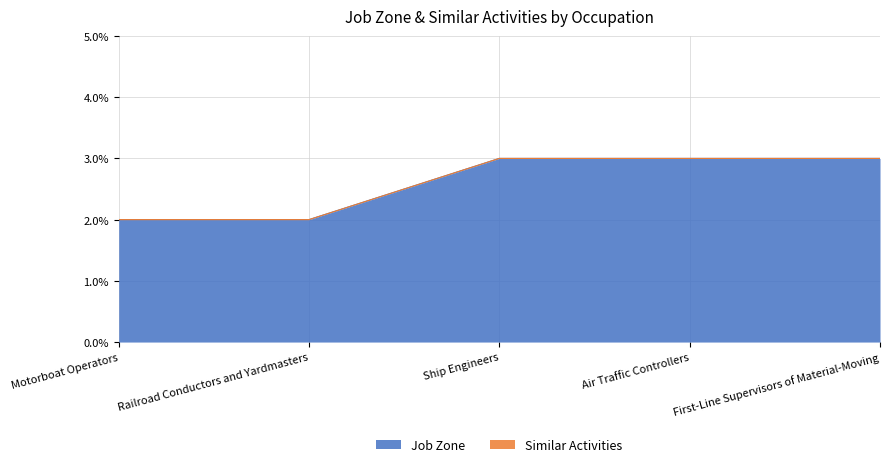

What is the approximate value at First-Line Supervisors of Material-Moving?

3